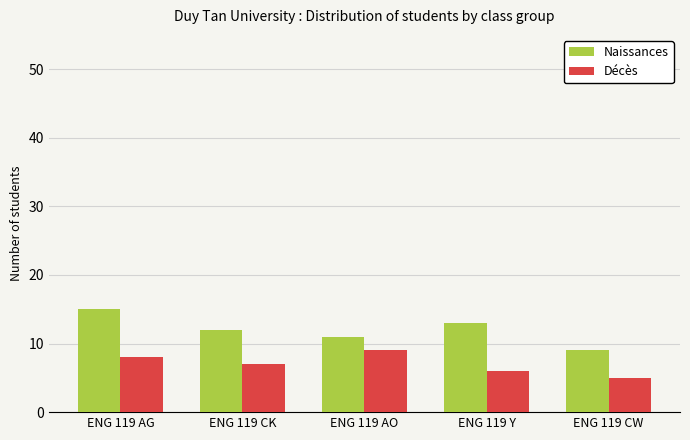

Is the value of Décès at ENG 119 CW greater than the value of Naissances at ENG 119 CK?

No